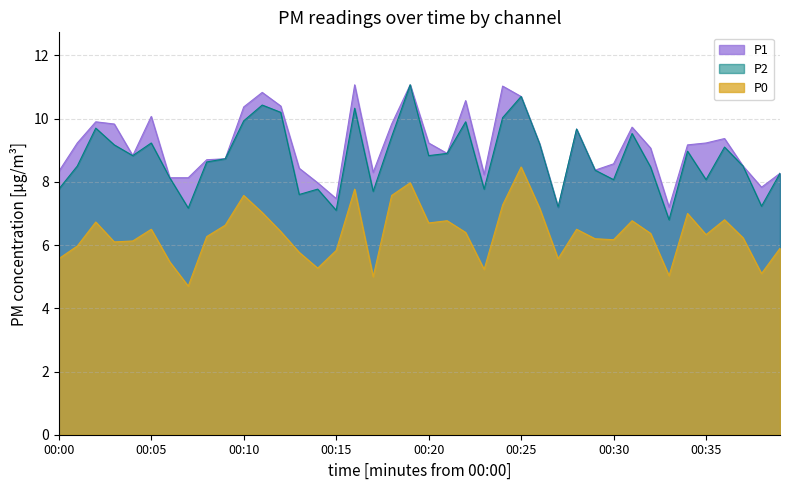

True or false: P2 has a value of 3.8 at 00:16.

False